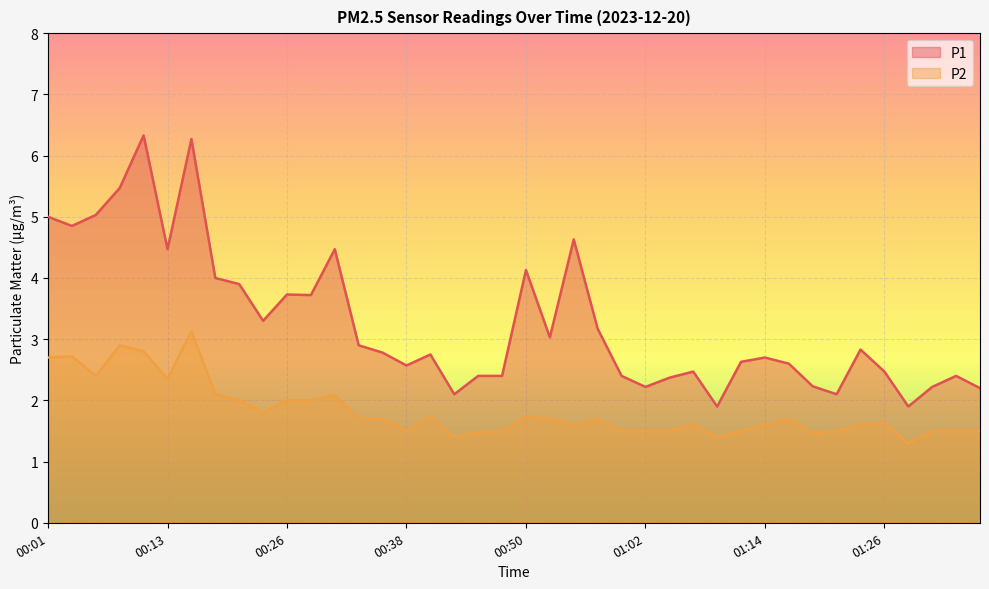

True or false: P1 has more than 0 points higher than both neighbors.

True